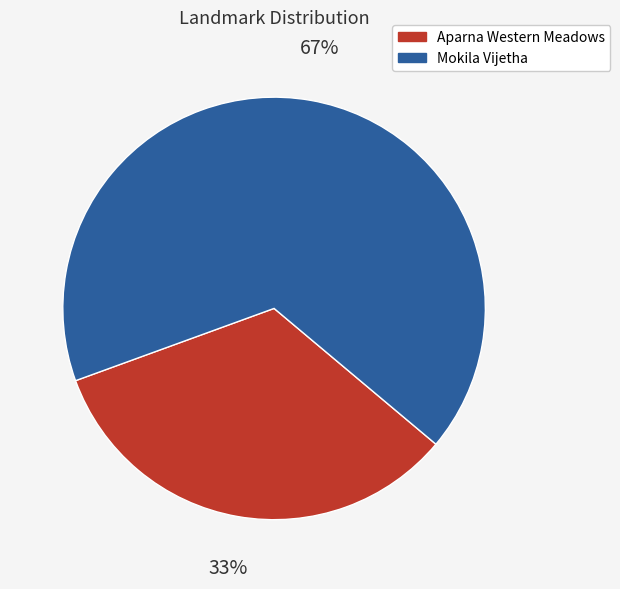

To the nearest percent, what is the average slice percentage?

50%